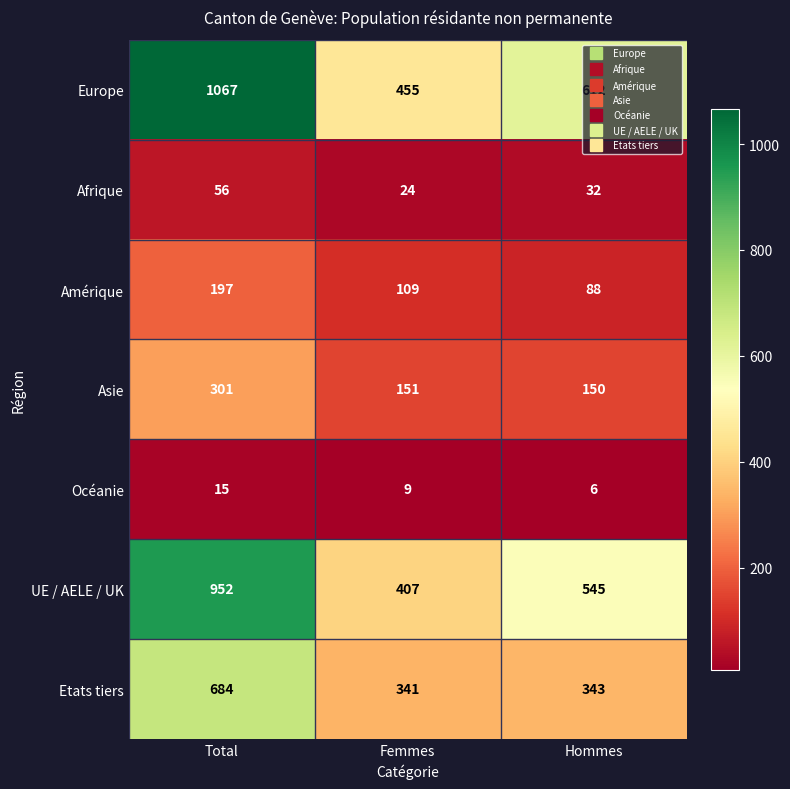

True or false: Asie has a value of 151 at Femmes.

True